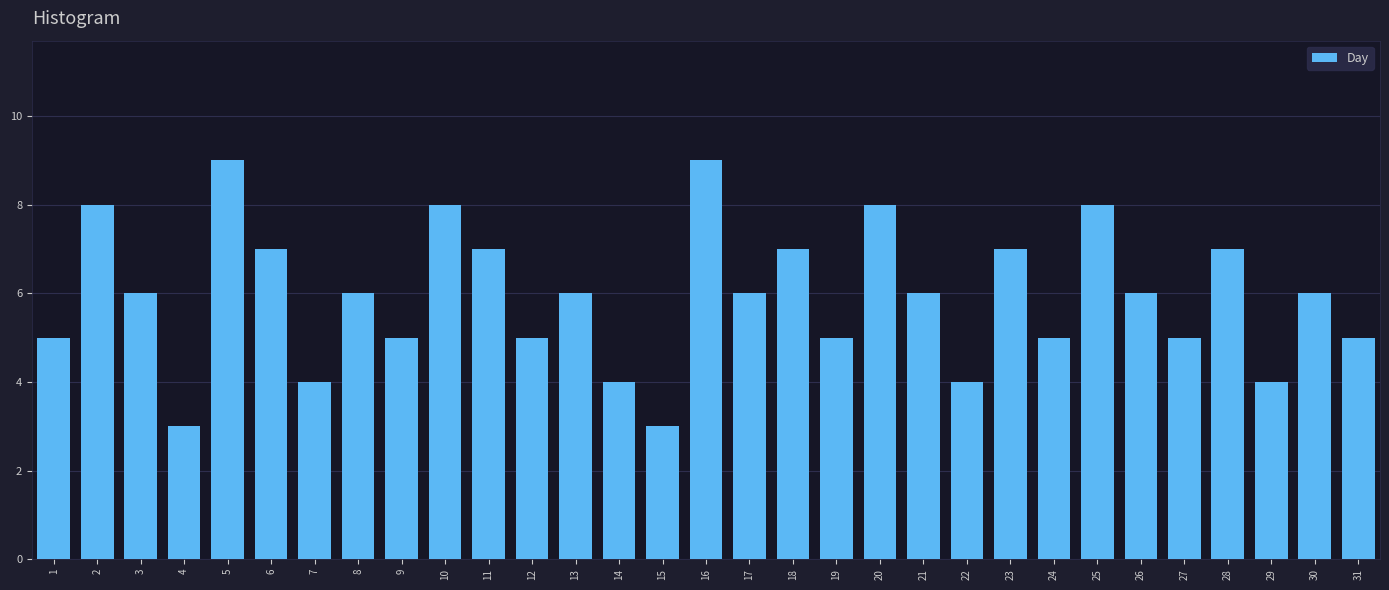

What is the change in value from 6 to 10?

+1